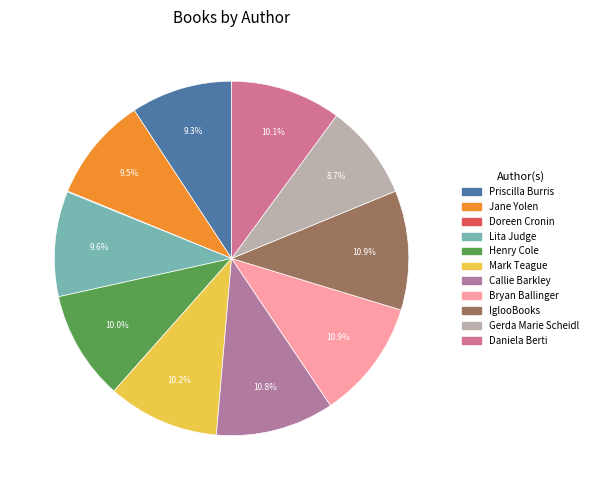

What percentage is NOT represented by Bryan Ballinger?

89.1%